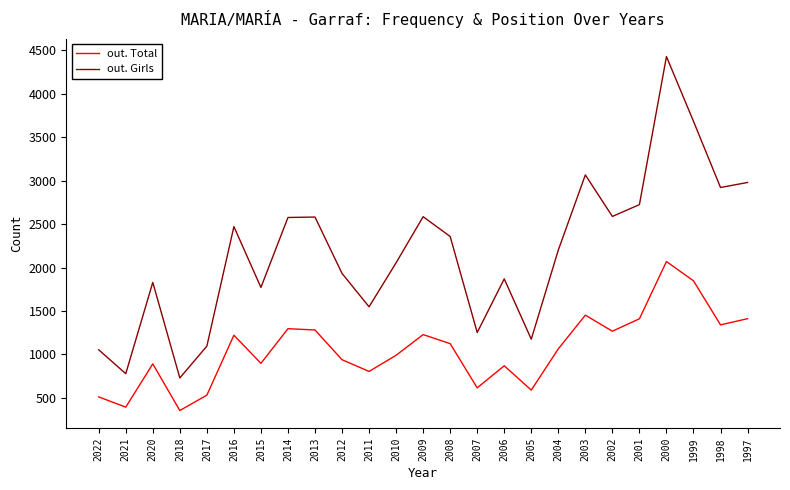

What is the difference between the highest and lowest values at 1999?

1836